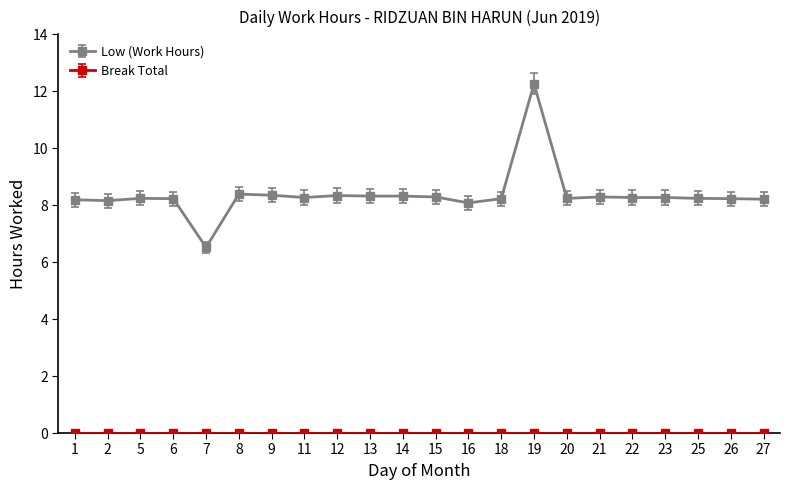

What is the highest value of the Low (Work Hours) series?

12.3